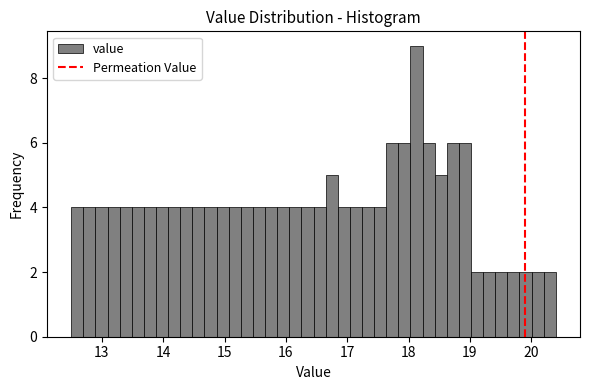

Read against the x-axis, roughly where is the centre of the tallest bar?

18.1